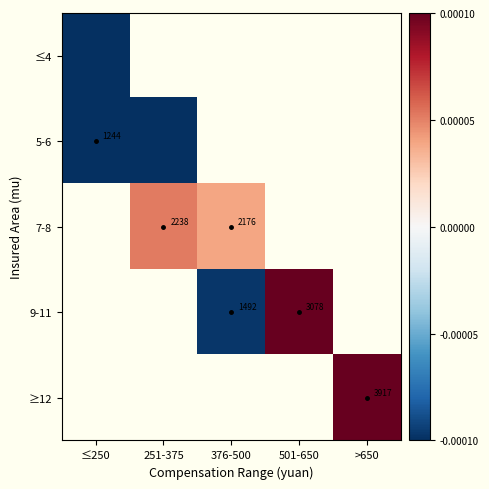

What is the minimum value shown in the chart?

-1231.9